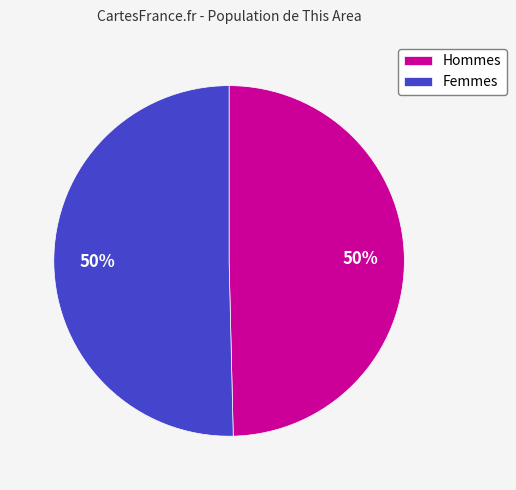

Approximately how many times larger is the value at Femmes compared to Hommes?

1.0